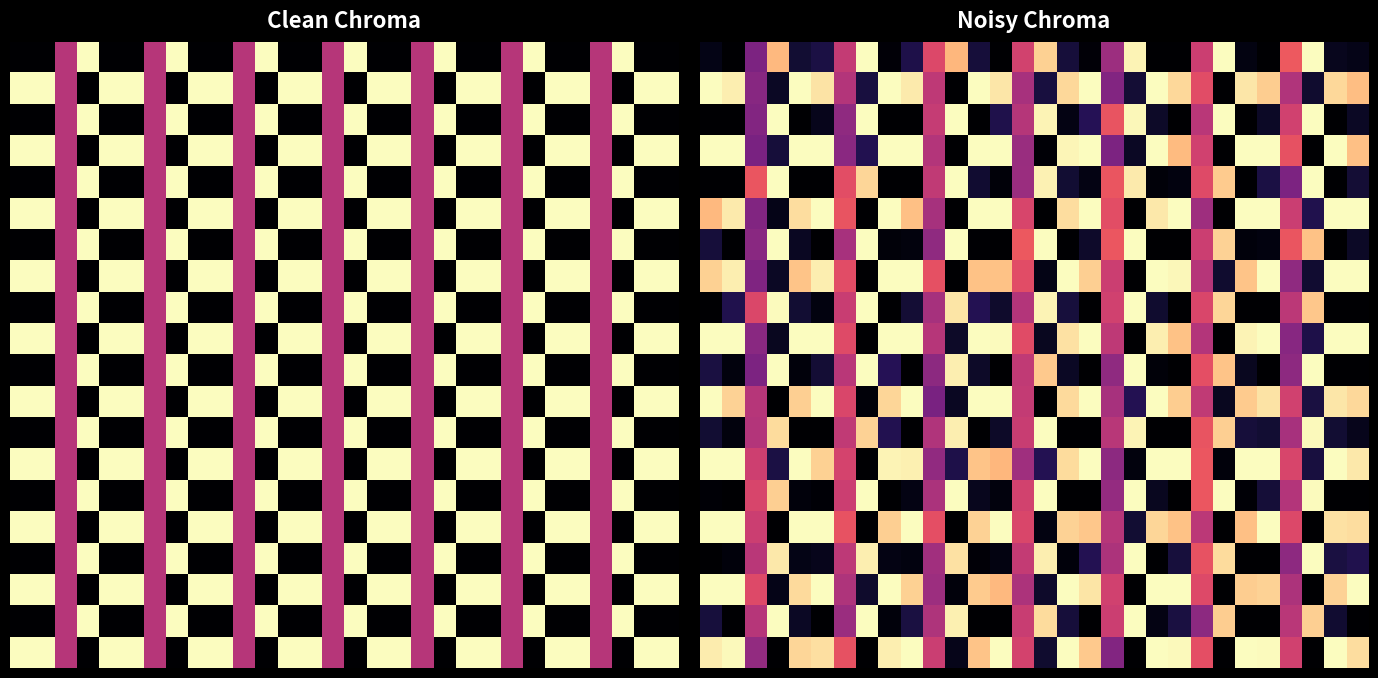

At how many categories does at least one series exceed 0?

30